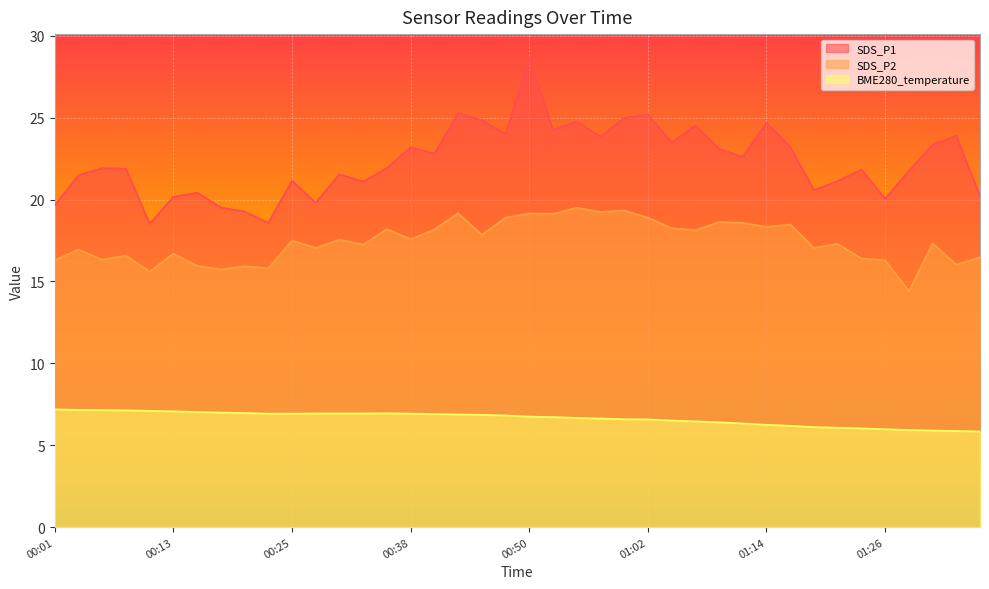

Which series changed the most between 00:16 and 00:35?

SDS_P2